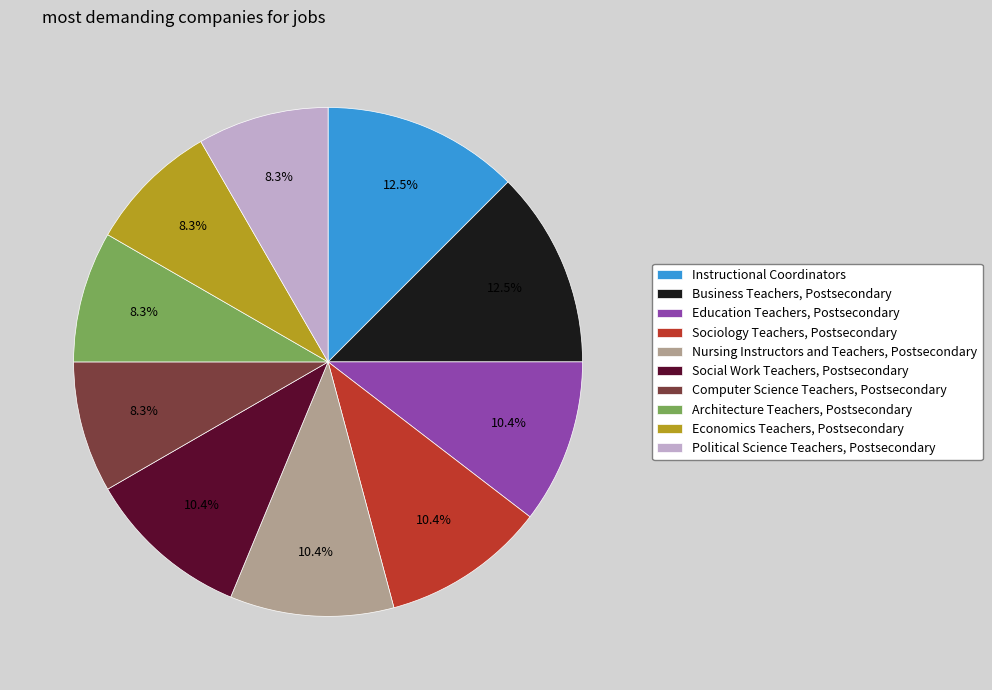

Is there a majority slice in this chart?

No